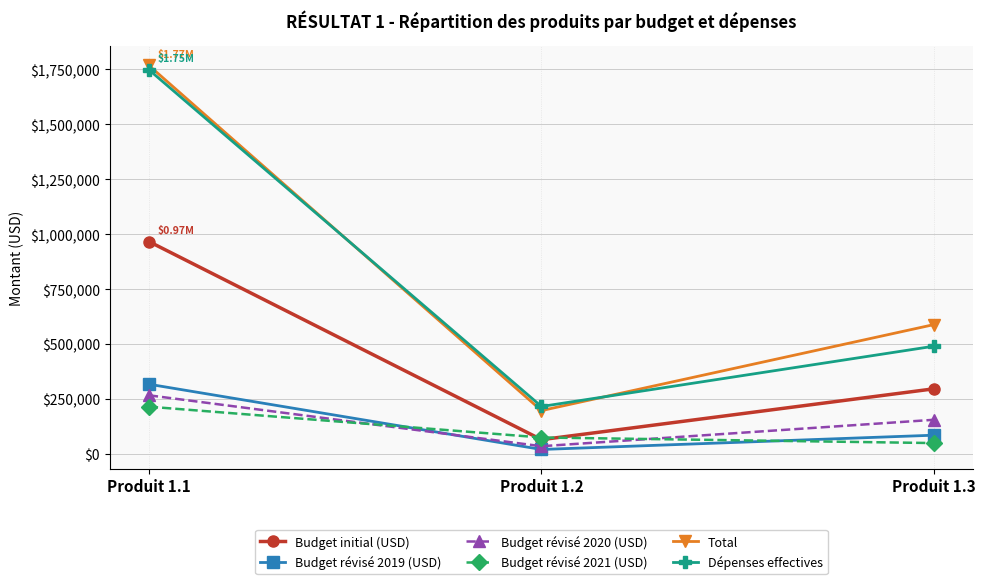

What are all the series names shown in the legend?

Budget initial (USD), Budget révisé 2019 (USD), Budget révisé 2020 (USD), Budget révisé 2021 (USD), Total, Dépenses effectives